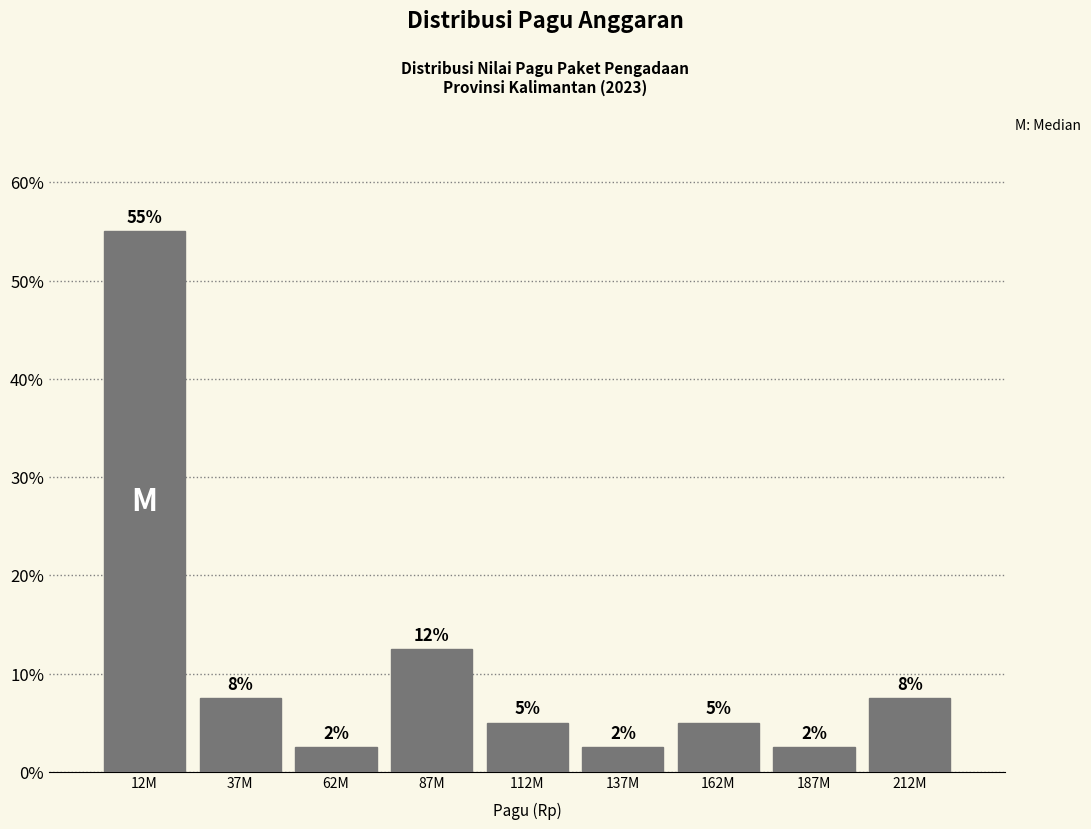

Does the chart contain any negative values?

No